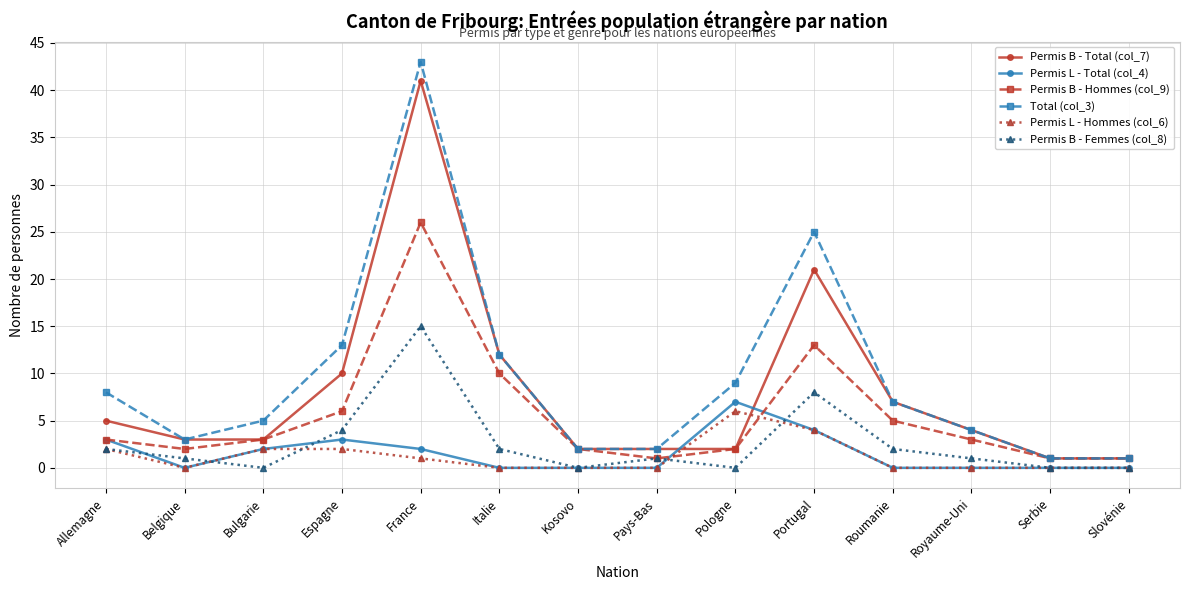

At which label does Permis B - Femmes (col_8) reach its peak?

France